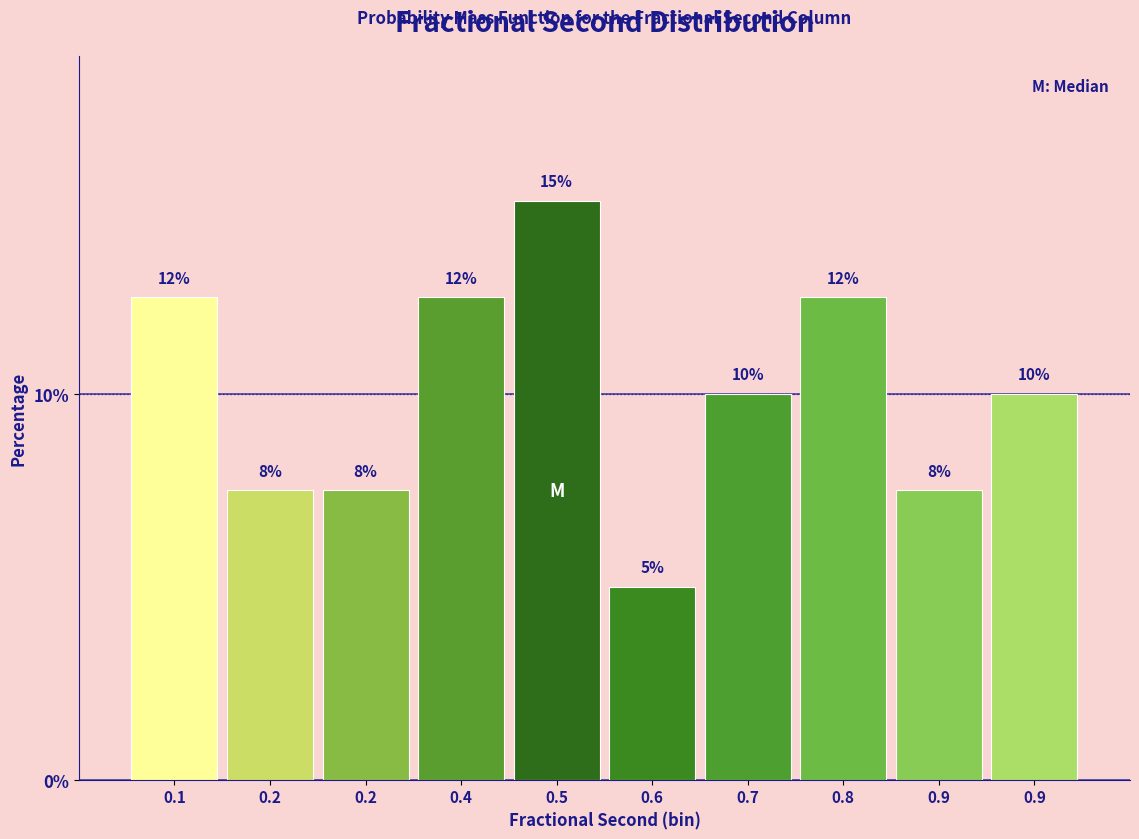

How many bars are there in total?

10